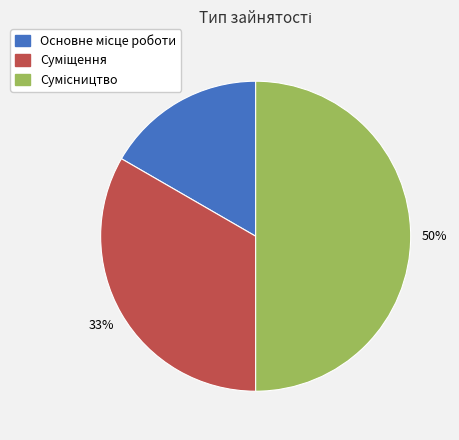

To the nearest percent, what is the average slice percentage?

33%